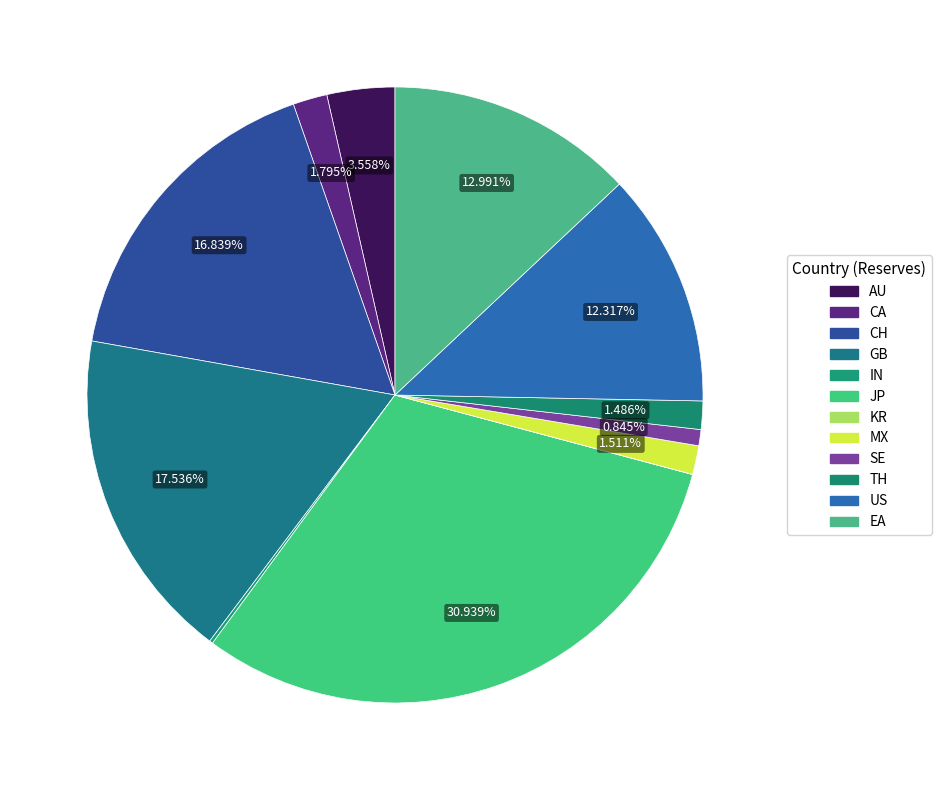

Which slice is the largest?

JP